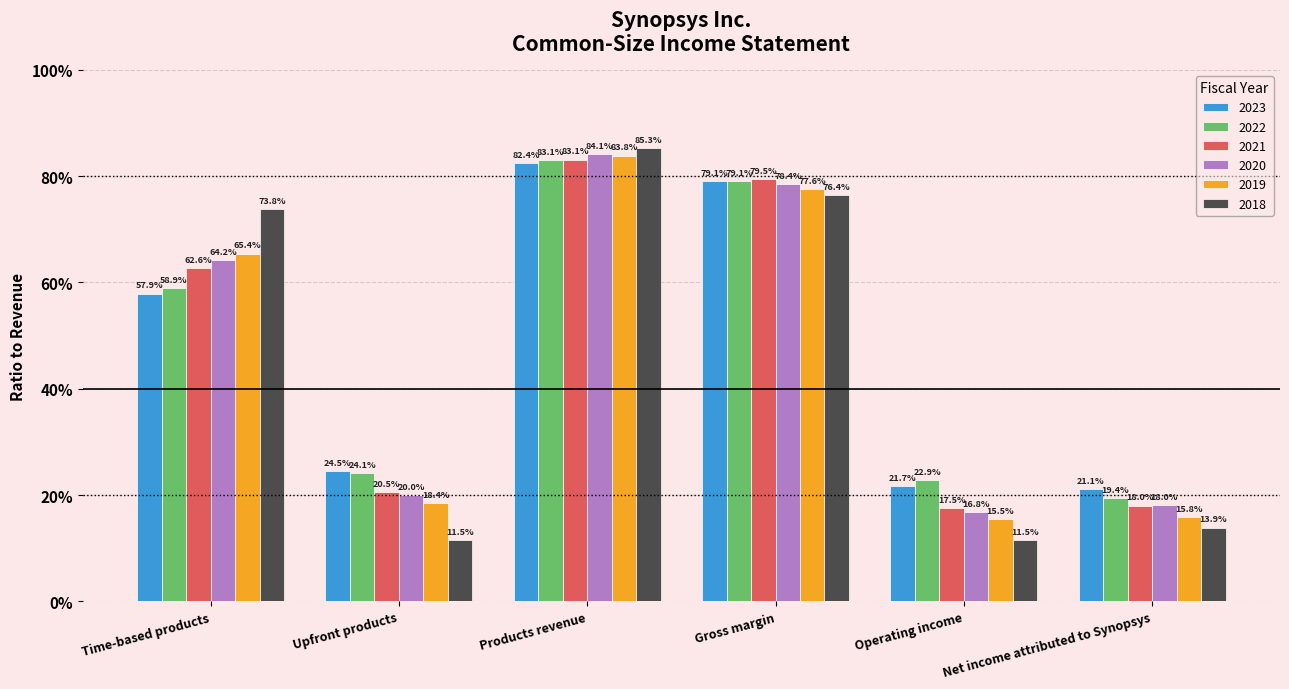

At which category does the chart reach its peak across all series?

Products revenue